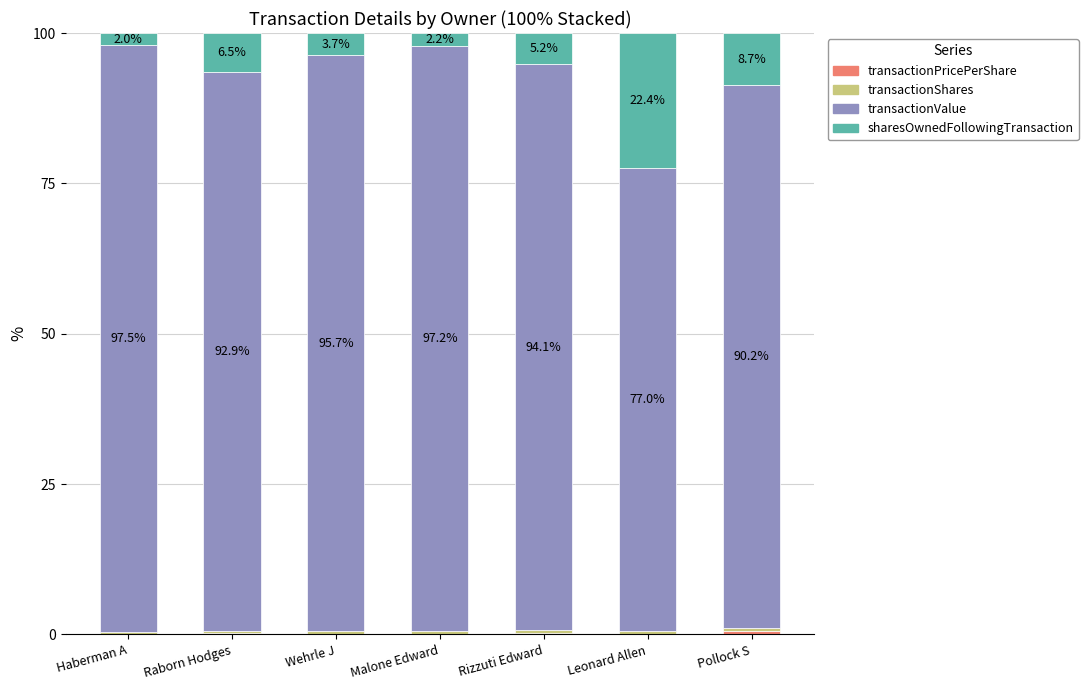

What is the difference between the sharesOwnedFollowingTransaction values at Wehrle J and Leonard Allen?

18.7